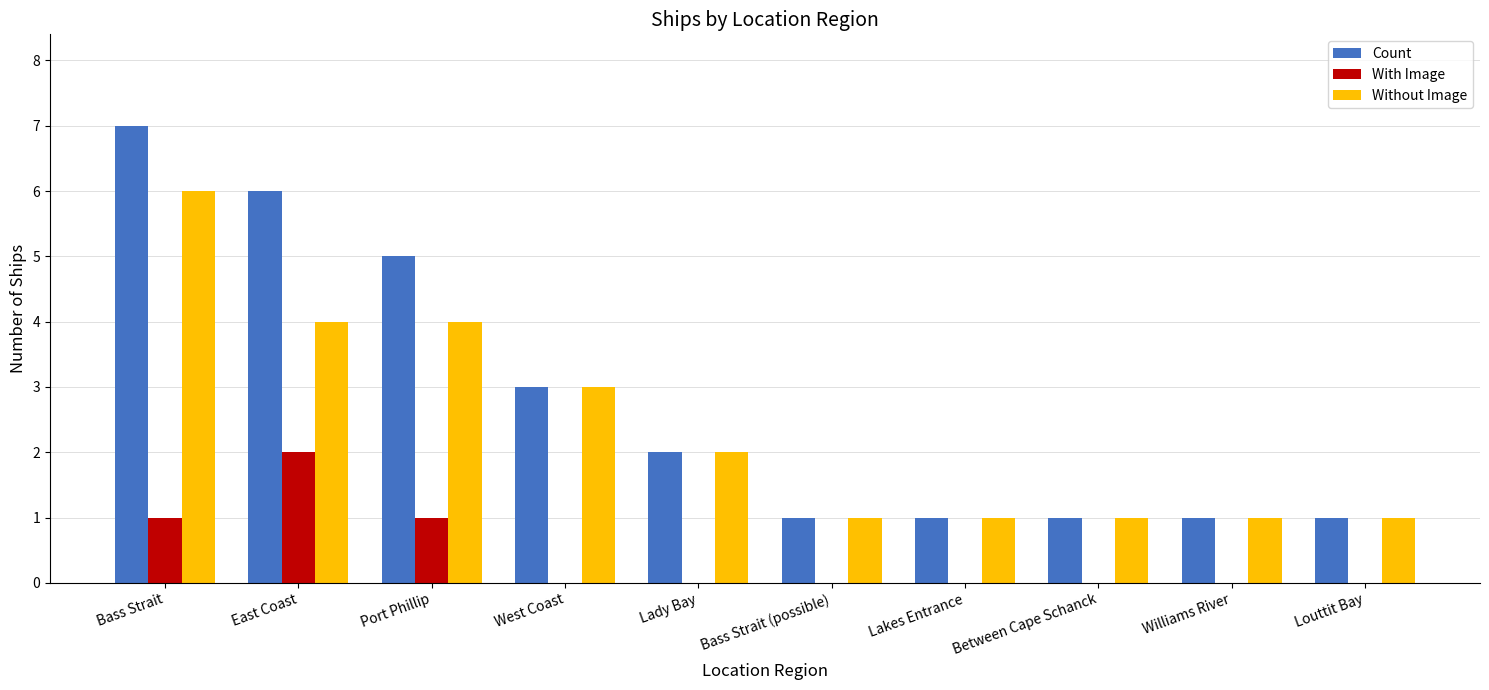

What is the sum of all Without Image values?

24